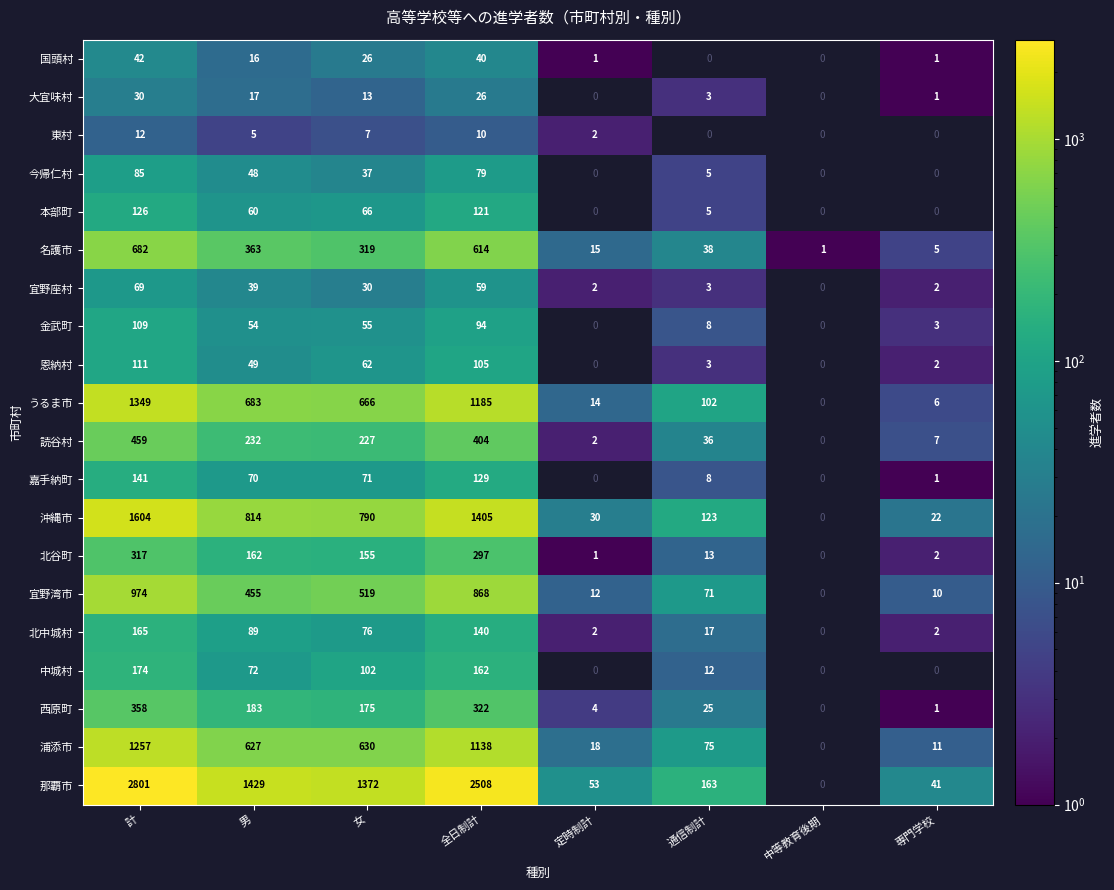

What is the sum of all 国頭村 values?

126